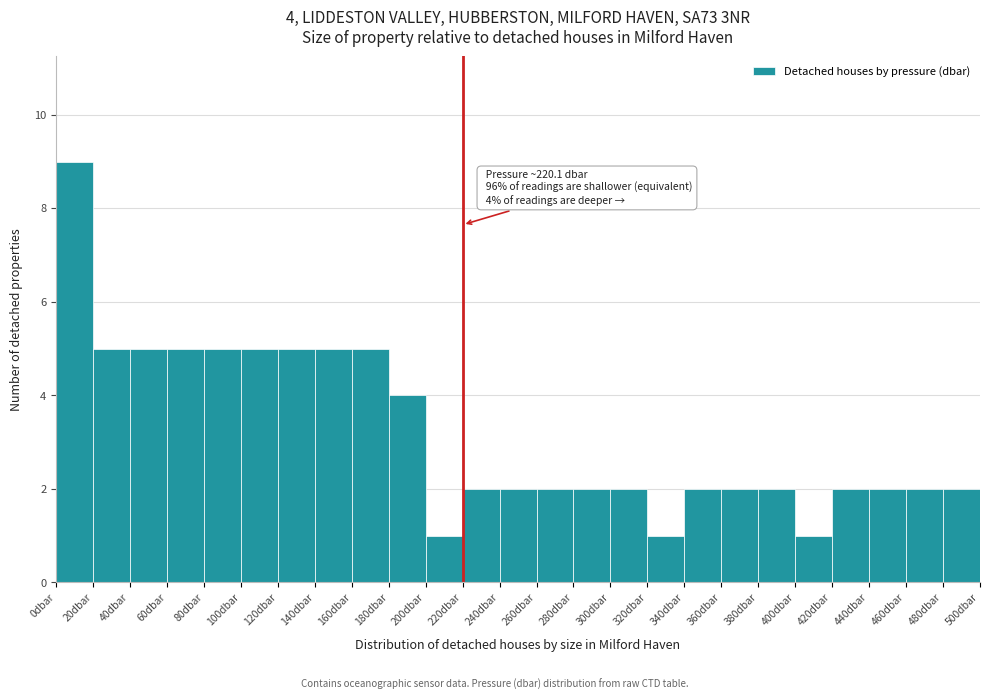

Which range on the x-axis has the tallest bar?

0 to 20